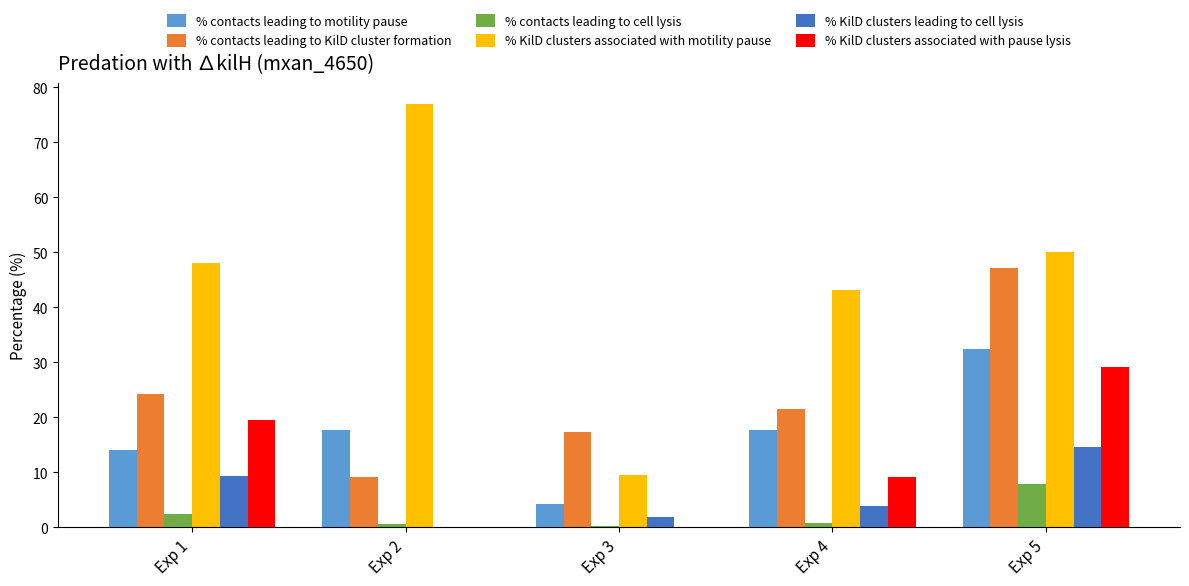

What is the greatest value displayed?

76.9